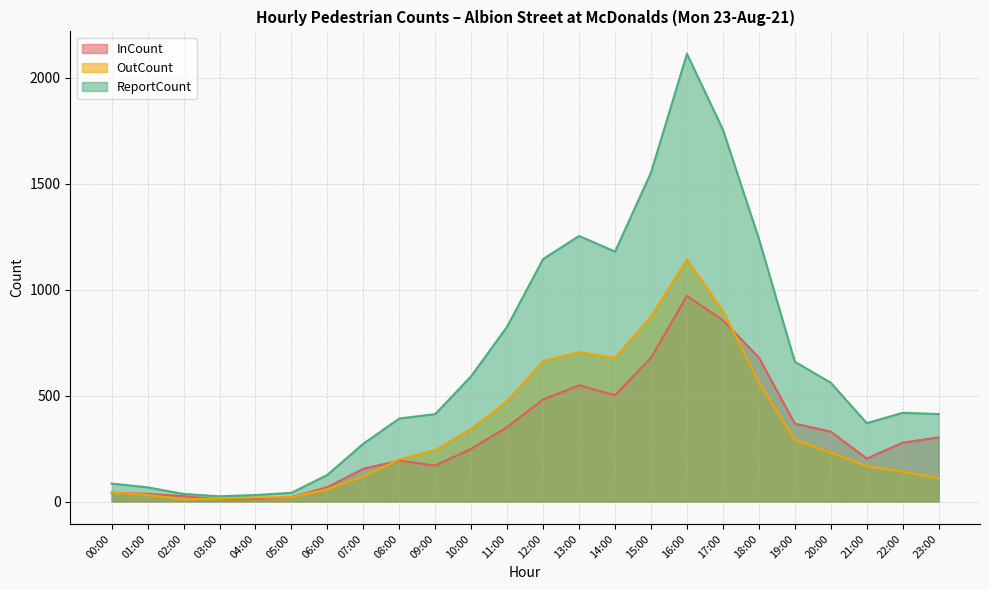

How many data points does each series have?

24